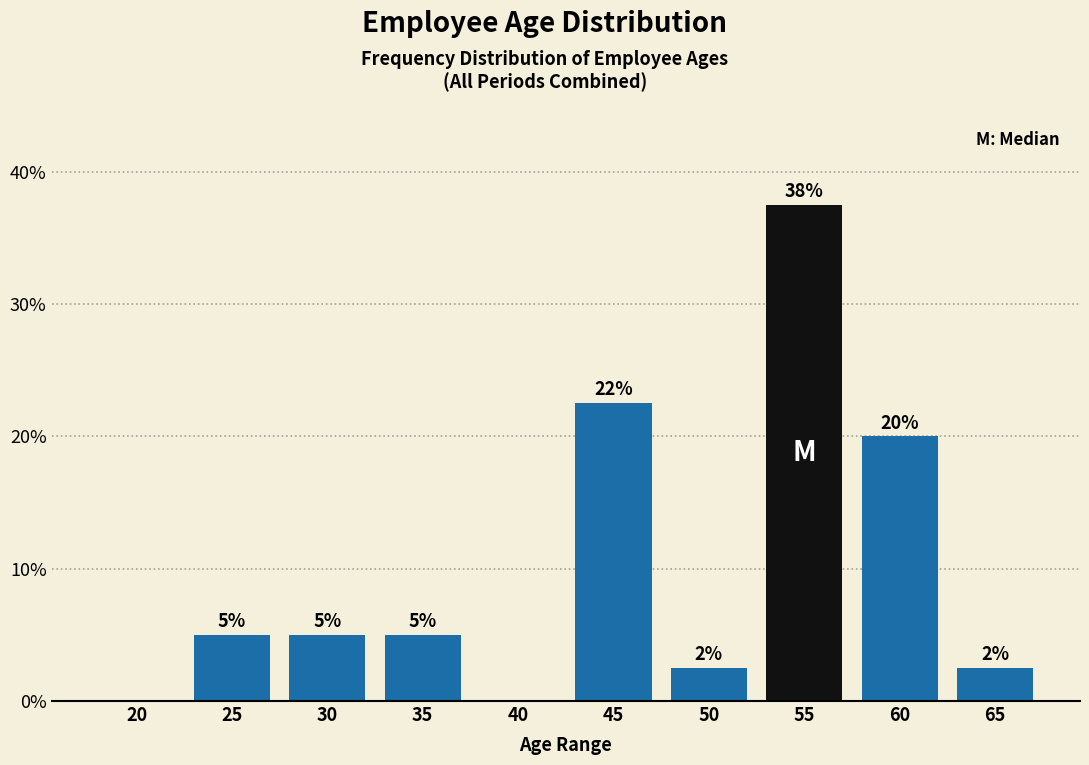

What is the greatest value displayed?

37.5